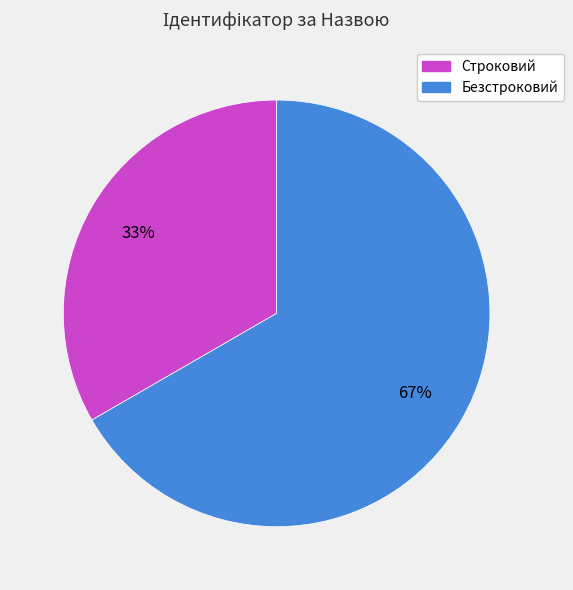

What is the largest slice in the pie chart?

Безстроковий